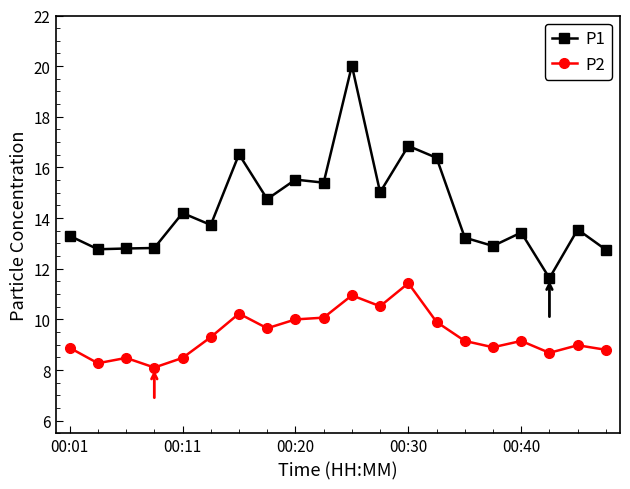

Which series has the largest total across all categories?

P1